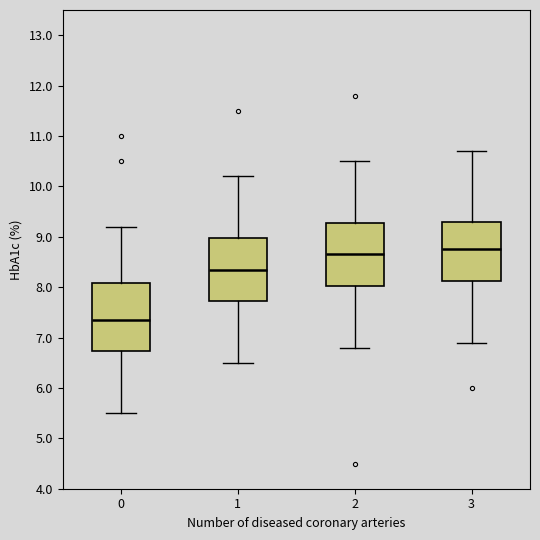

Reading left to right, read every box against the y-axis: the position of its median line, the range the box covers, and the ends of its whiskers. The values are not printed on the chart, so give them approximately, as read against the axis.

0: median 7.4, box 6.7 to 8.1, whiskers 5.5 to 9.2
1: median 8.4, box 7.7 to 9.0, whiskers 6.5 to 10.2
2: median 8.7, box 8.0 to 9.3, whiskers 6.8 to 10.5
3: median 8.8, box 8.1 to 9.3, whiskers 6.9 to 10.7